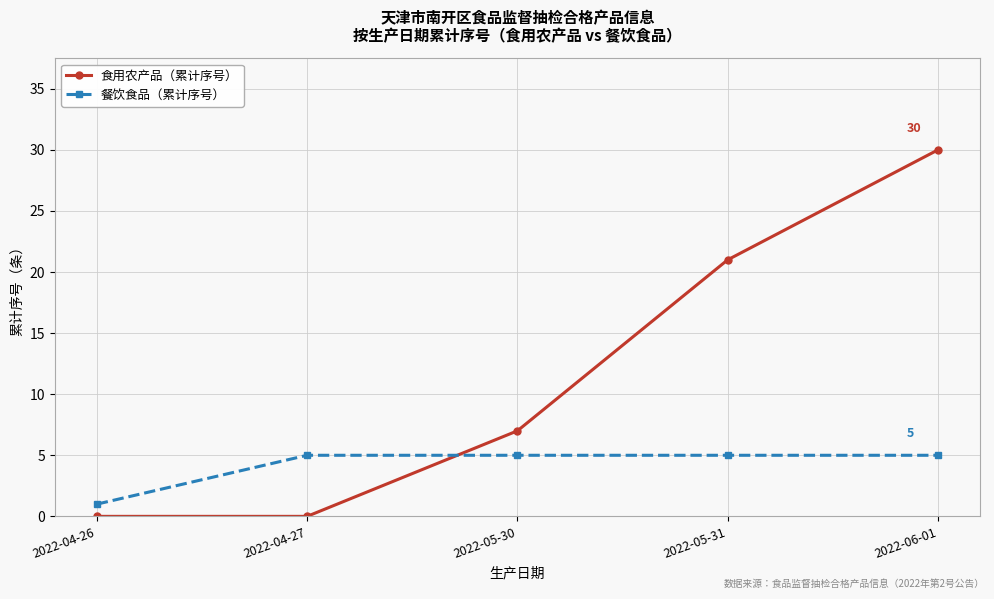

What value does the 食用农产品（累计序号） series have at 2022-05-30, to the nearest 5?

5